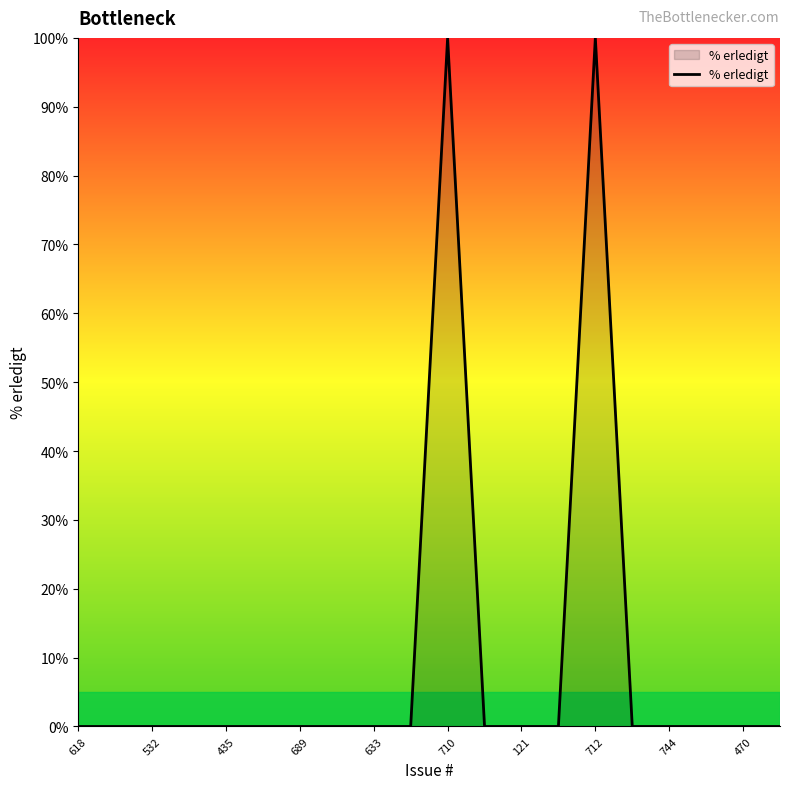

Reading left to right, extract all data points from this chart.

0	0	0	0	0	0	0	0	0	0	100	0	0	0	100	0	0	0	0	0